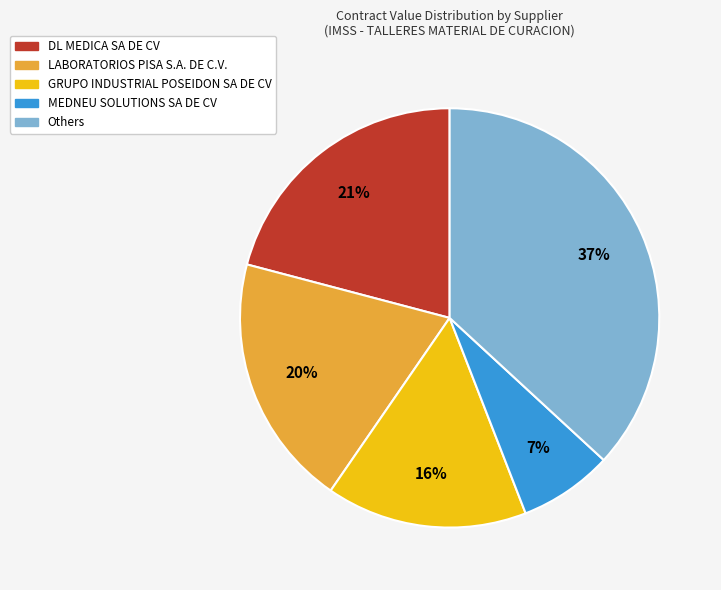

To the nearest percent, what is the average slice percentage?

20%